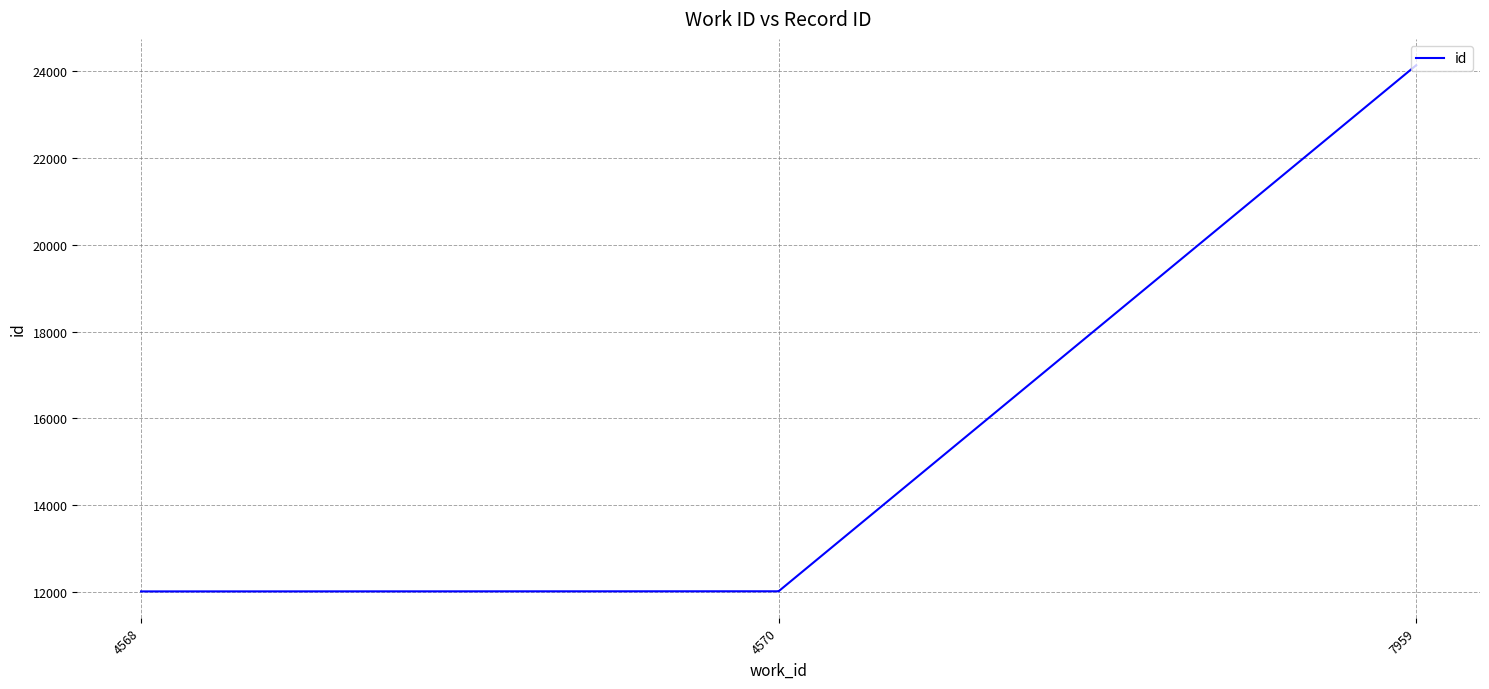

What is the greatest value displayed?

24141